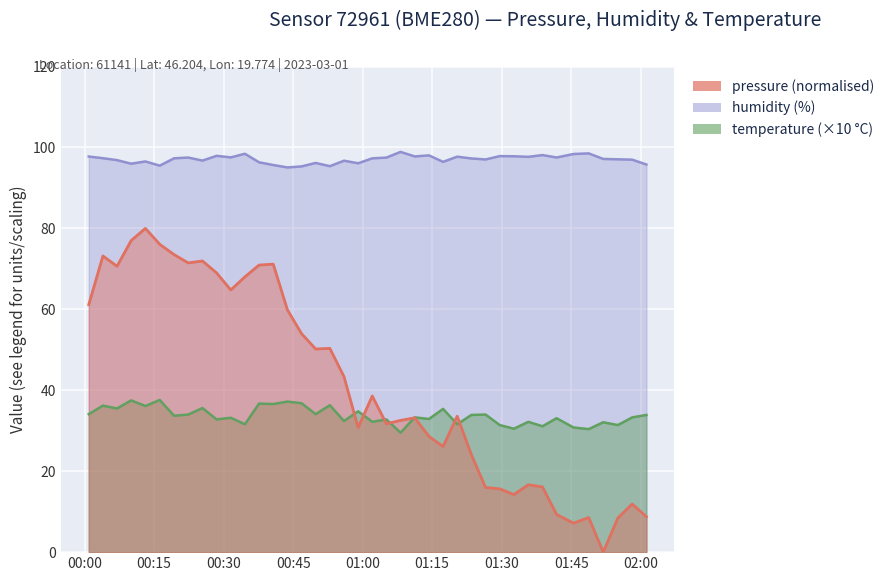

After their last crossing, which series has the higher values: temperature or pressure?

temperature